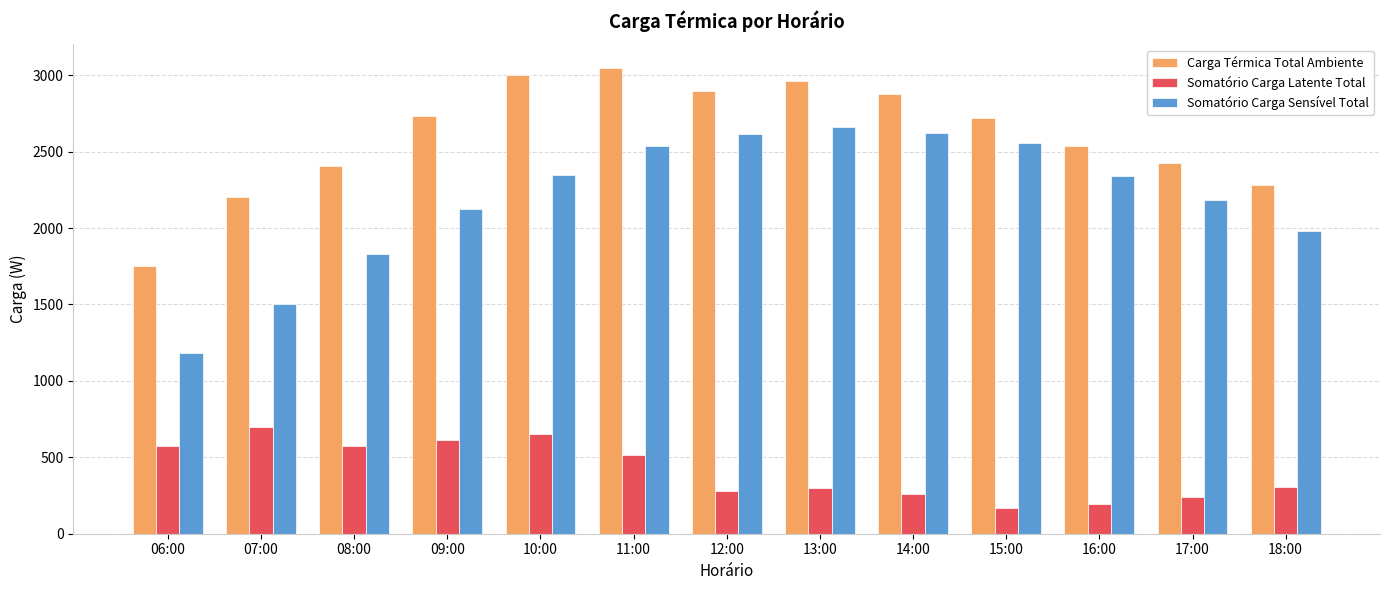

Which series has the widest spread of values?

Somatório Carga Sensível Total